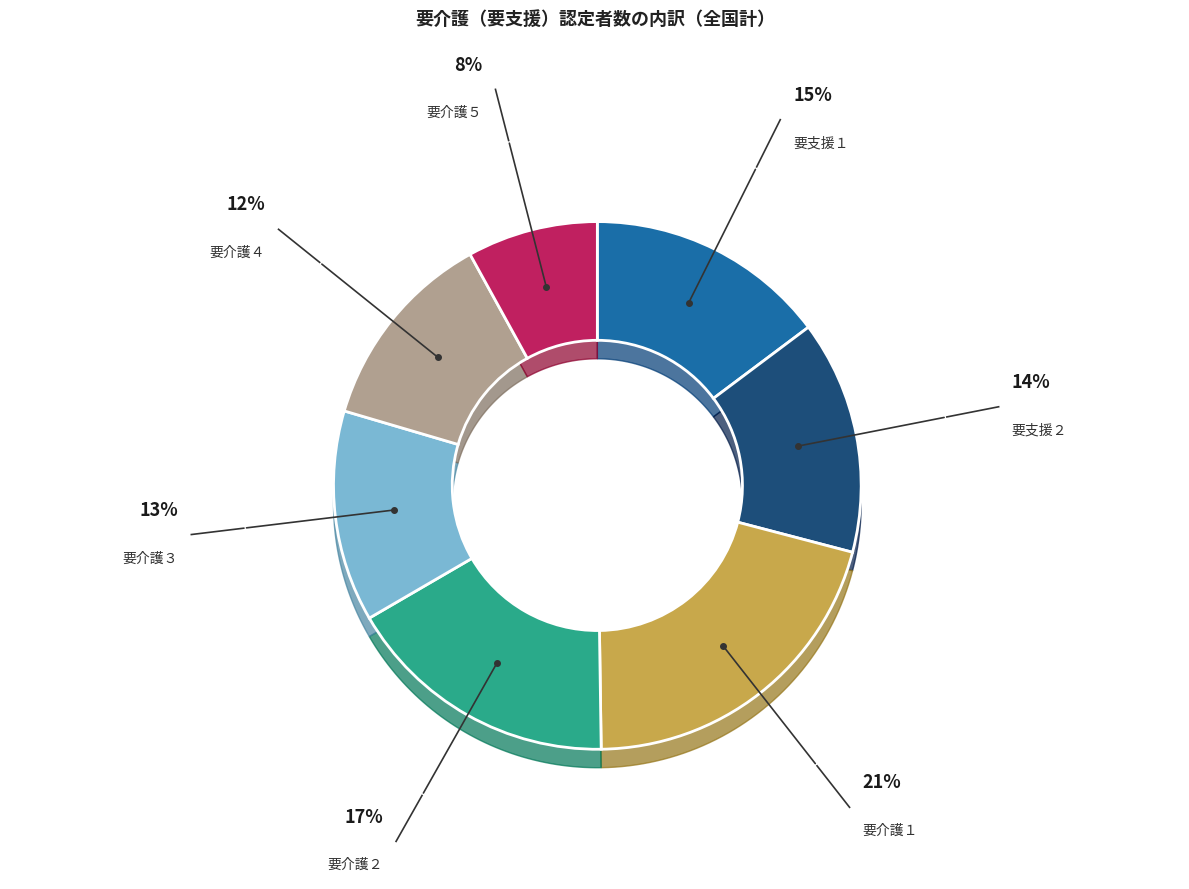

Is 要介護１ the majority of the pie?

No